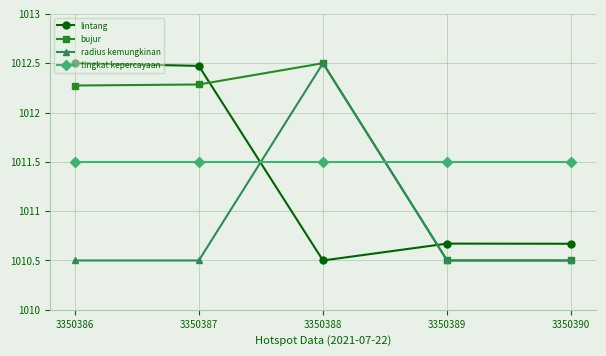

What is the total value across all series at 3350389?

4043.2